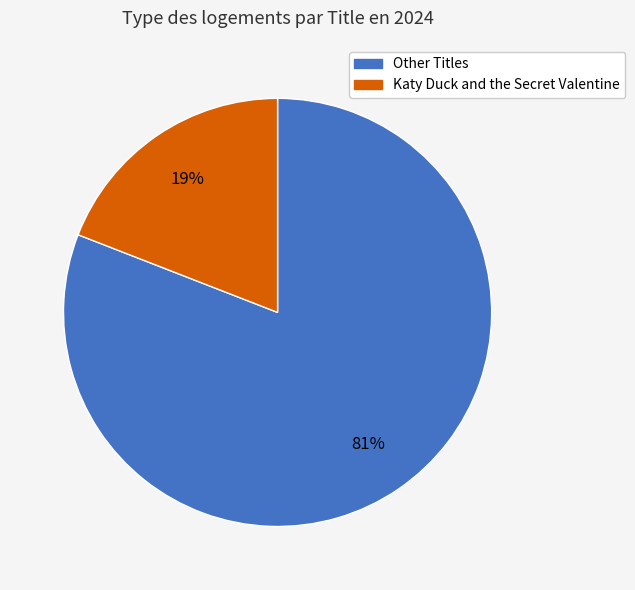

To the nearest percent, what is the difference between the Katy Duck and the Secret Valentine and Other Titles slice percentages?

62%